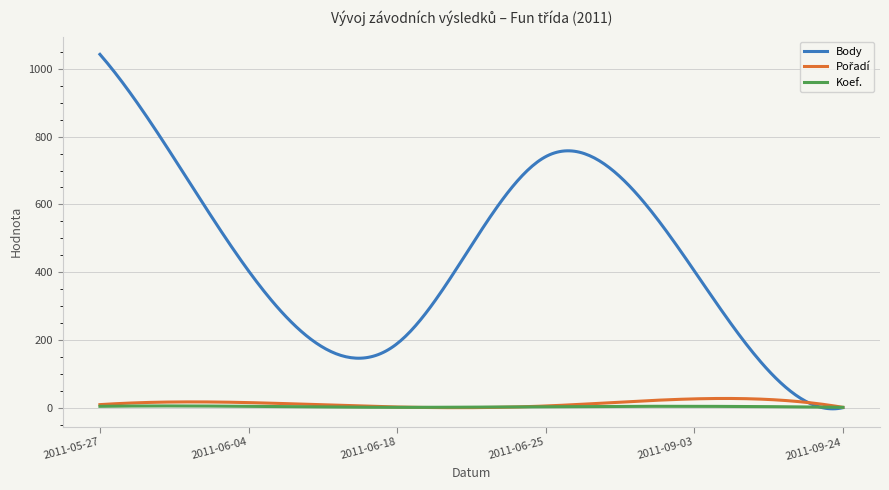

Which series has the largest total across all categories?

Body